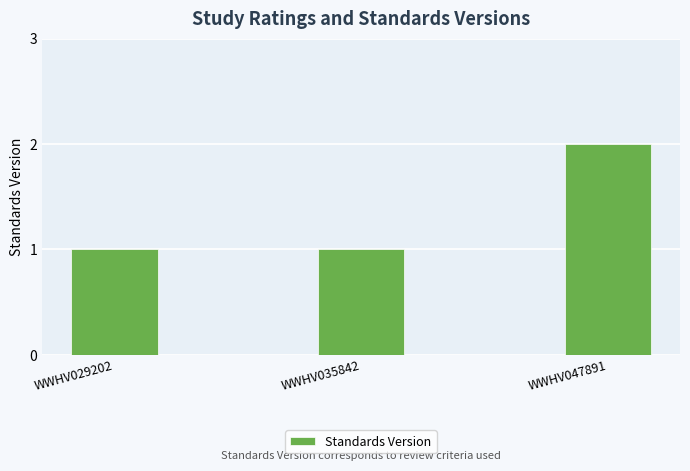

Reading left to right, list all the values displayed in this chart.

WWHV029202=1	WWHV035842=1	WWHV047891=2